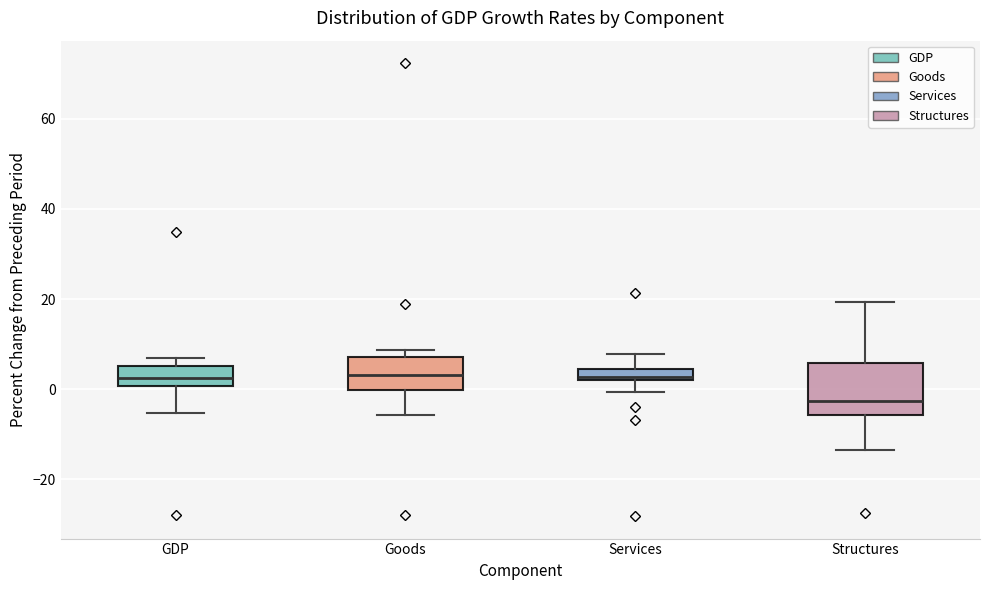

Where is the lower edge of the box for Services on the y-axis? The values are not printed on the chart, so give them approximately, as read against the axis.

2